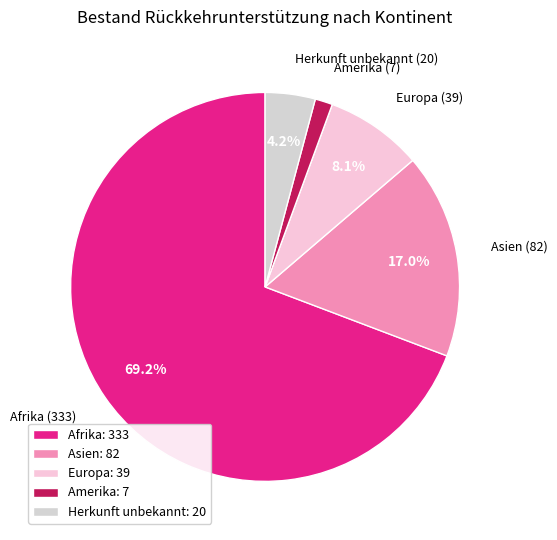

Which slice represents more than half of the pie?

Afrika